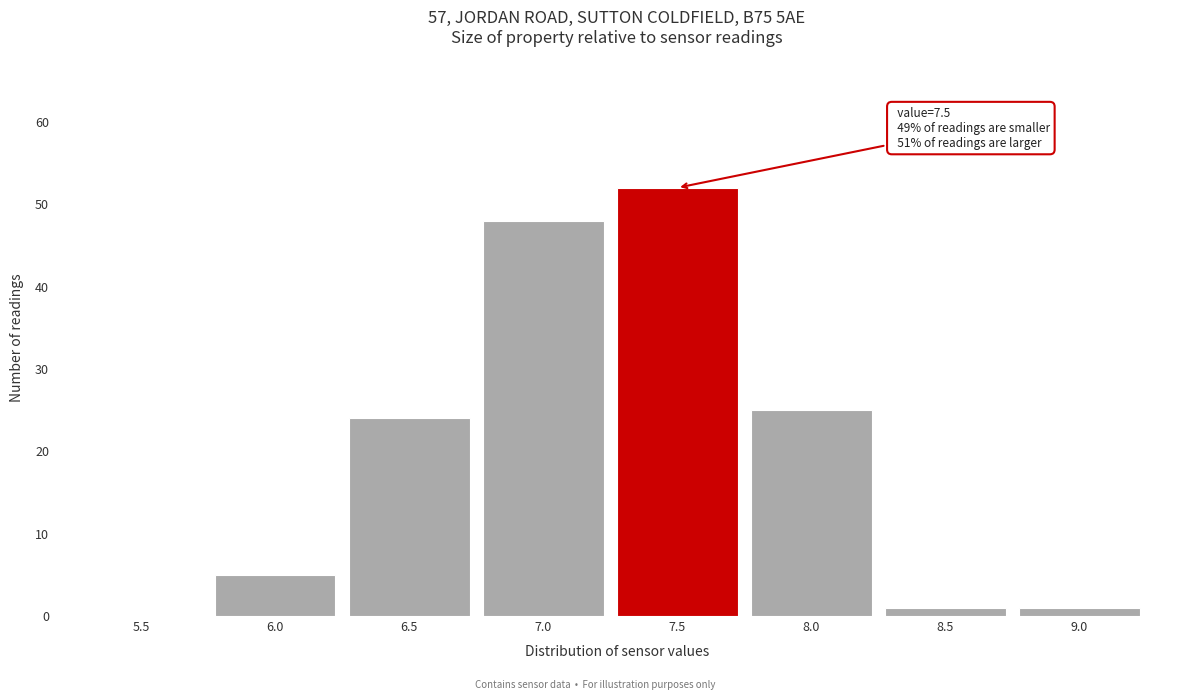

Reading left to right, transcribe all the data shown in this chart.

5.5=0	6.0=5	6.5=24	7.0=48	7.5=52	8.0=25	8.5=1	9.0=1